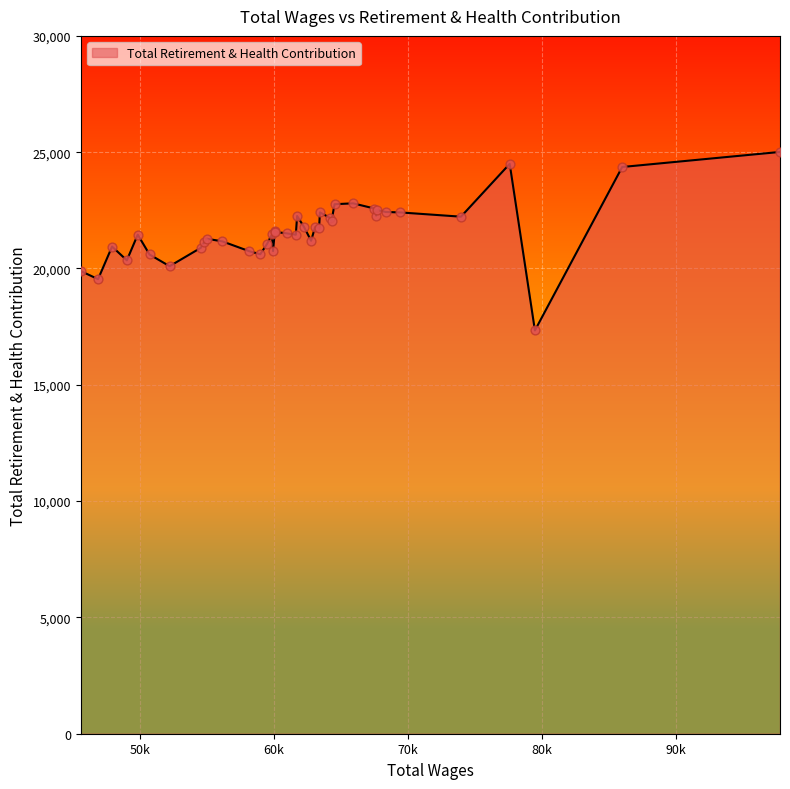

What is the smallest value displayed?

17338